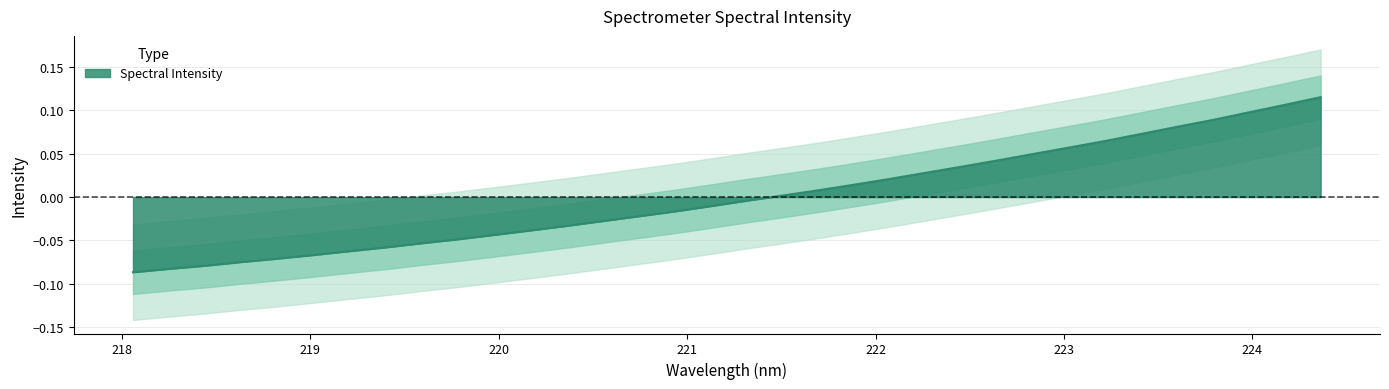

List the labels in order of value, largest first.

224.3616, 224.1709, 223.9802, 223.7895, 223.5987, 223.408, 223.2172, 223.0264, 222.8355, 222.6447, 222.4538, 222.263, 222.0721, 221.8812, 221.6902, 221.4993, 221.3083, 221.1174, 220.9264, 220.7354, 220.5444, 220.3533, 220.1623, 219.9712, 219.7801, 219.589, 219.3979, 219.2067, 219.0156, 218.8244, 218.6332, 218.442, 218.2508, 218.0596